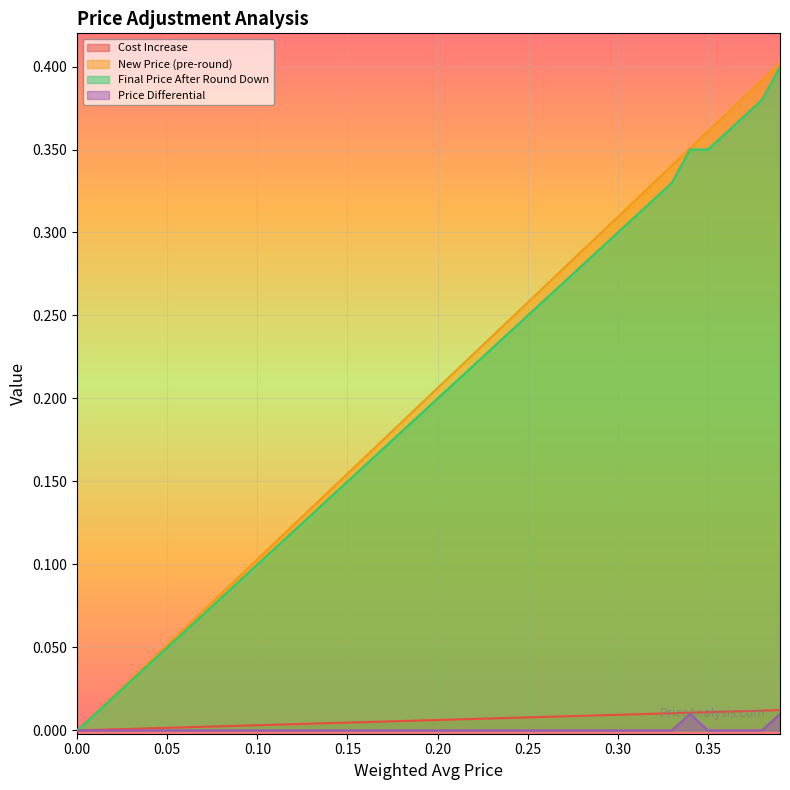

How many lines are shown in the chart?

4